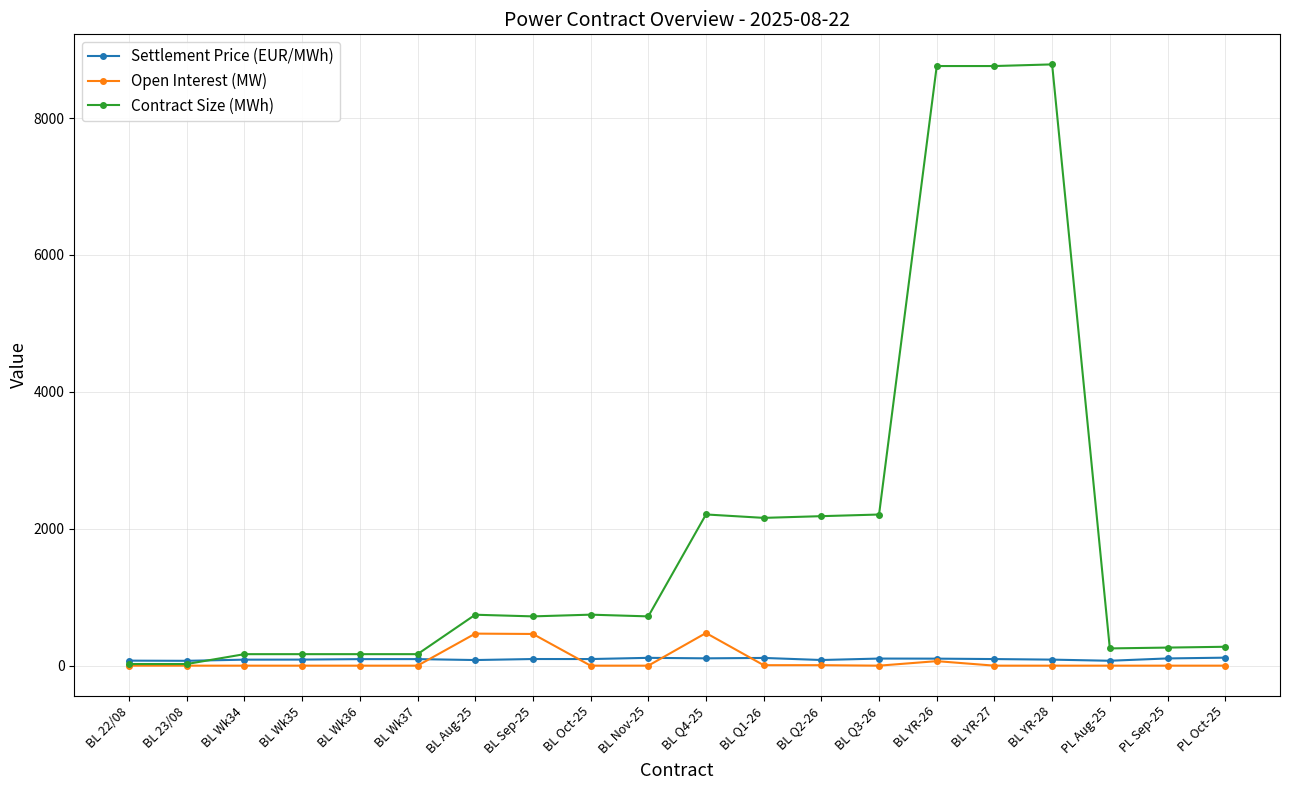

What is the greatest value displayed?

8784.0